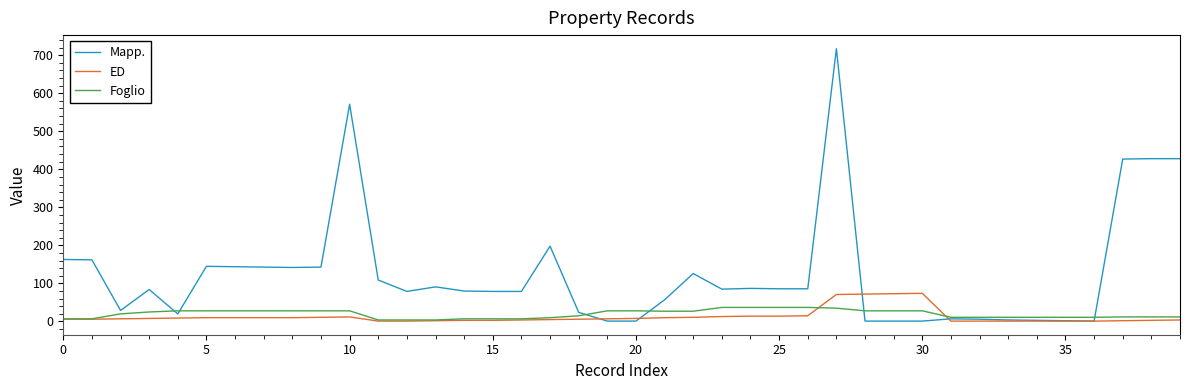

Which series has the largest range (max minus min)?

Mapp.